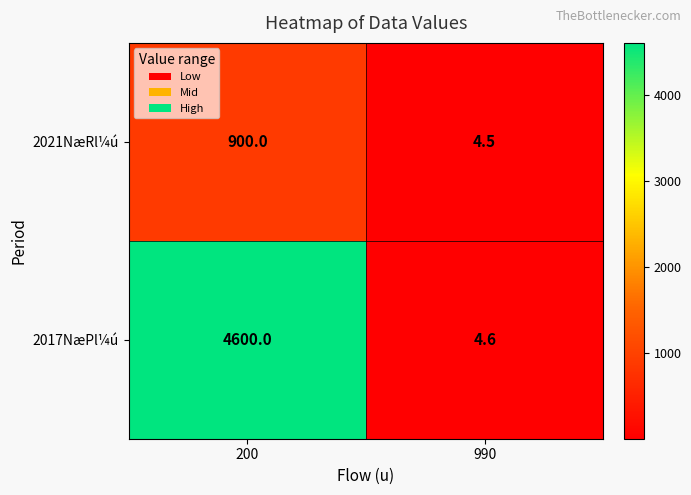

What is the difference between the maximum and minimum values in the 2017NæPl¼ú series?

4595.4